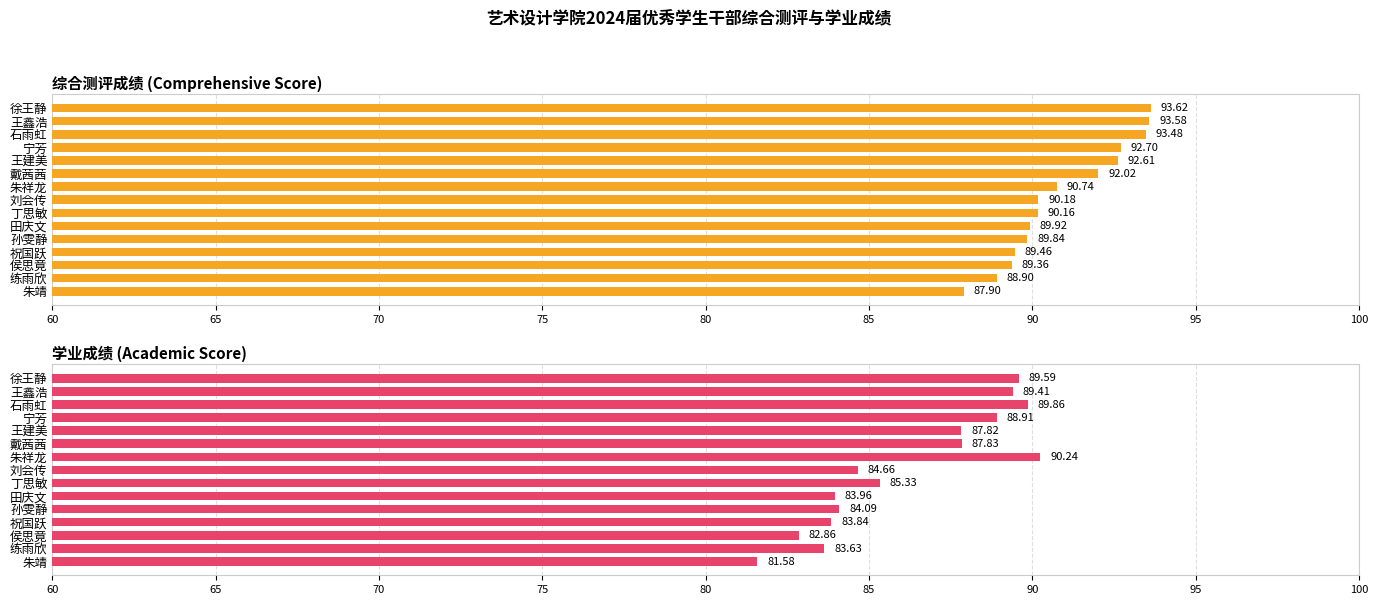

Rank the series by their maximum value, from highest to lowest.

综合测评成绩, 学业成绩